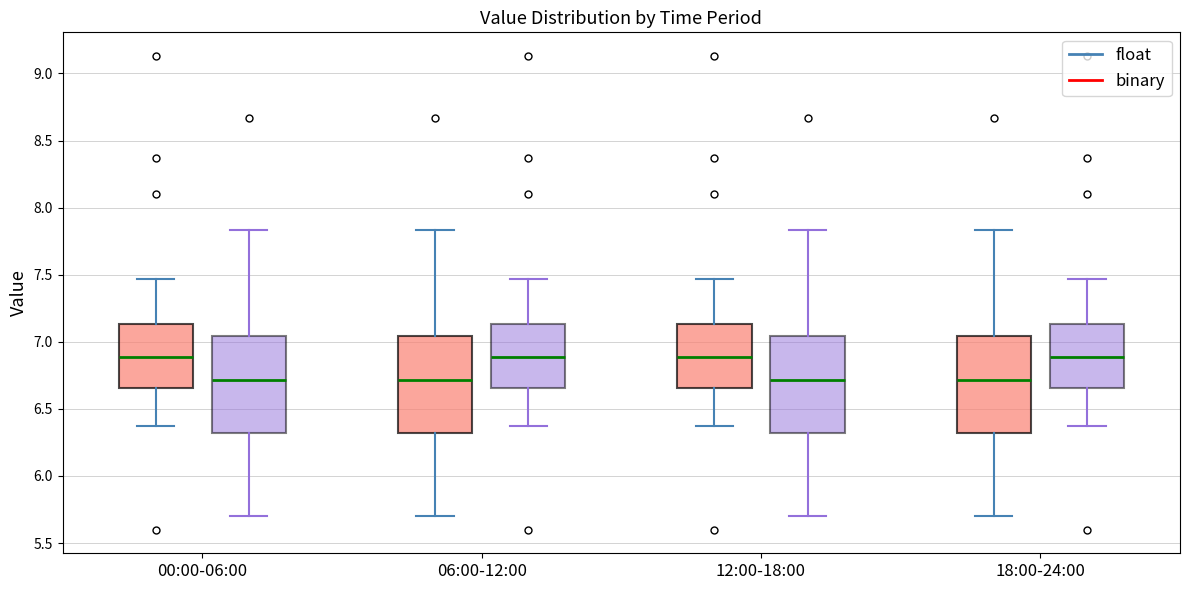

Reading left to right, read every box against the y-axis: the position of its median line, the range the box covers, and the ends of its whiskers. The values are not printed on the chart, so give them approximately, as read against the axis.

00:00-06:00 (float): median 6.90, box 6.65 to 7.15, whiskers 6.35 to 7.45
00:00-06:00 (binary): median 6.70, box 6.30 to 7.05, whiskers 5.70 to 7.85
06:00-12:00 (float): median 6.70, box 6.30 to 7.05, whiskers 5.70 to 7.85
06:00-12:00 (binary): median 6.90, box 6.65 to 7.15, whiskers 6.35 to 7.45
12:00-18:00 (float): median 6.90, box 6.65 to 7.15, whiskers 6.35 to 7.45
12:00-18:00 (binary): median 6.70, box 6.30 to 7.05, whiskers 5.70 to 7.85
18:00-24:00 (float): median 6.70, box 6.30 to 7.05, whiskers 5.70 to 7.85
18:00-24:00 (binary): median 6.90, box 6.65 to 7.15, whiskers 6.35 to 7.45